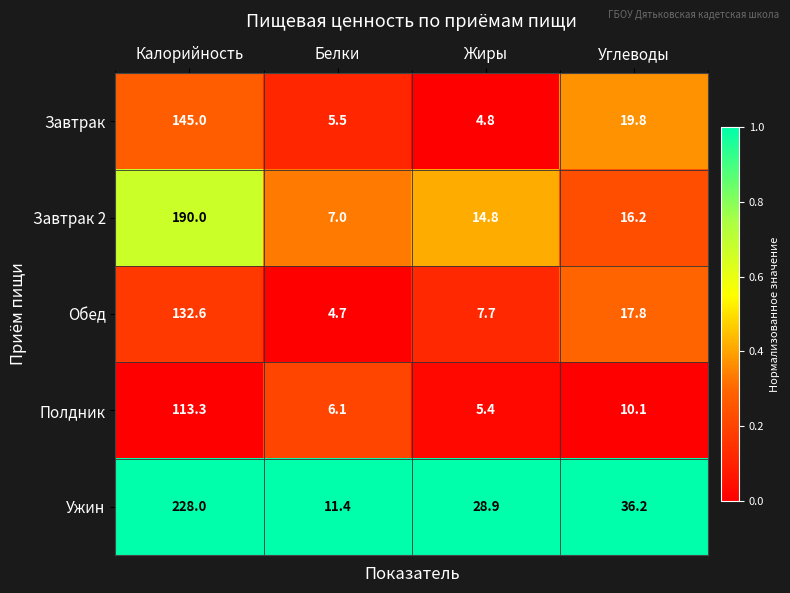

Count the number of data series in this chart.

5